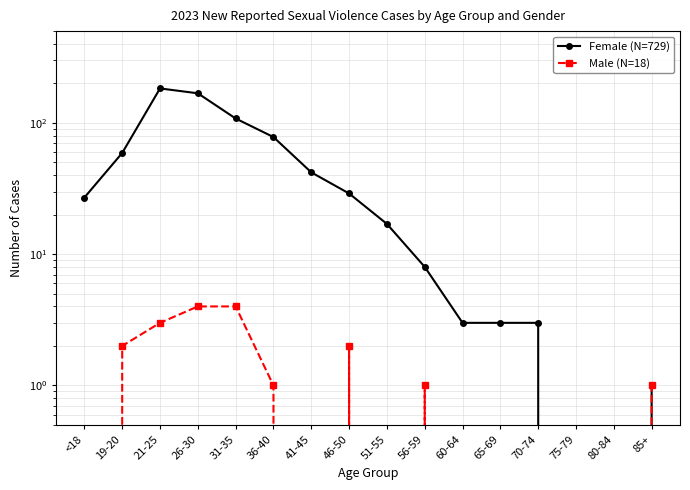

What is the approximate value of Female (N=729) at 46-50?

29